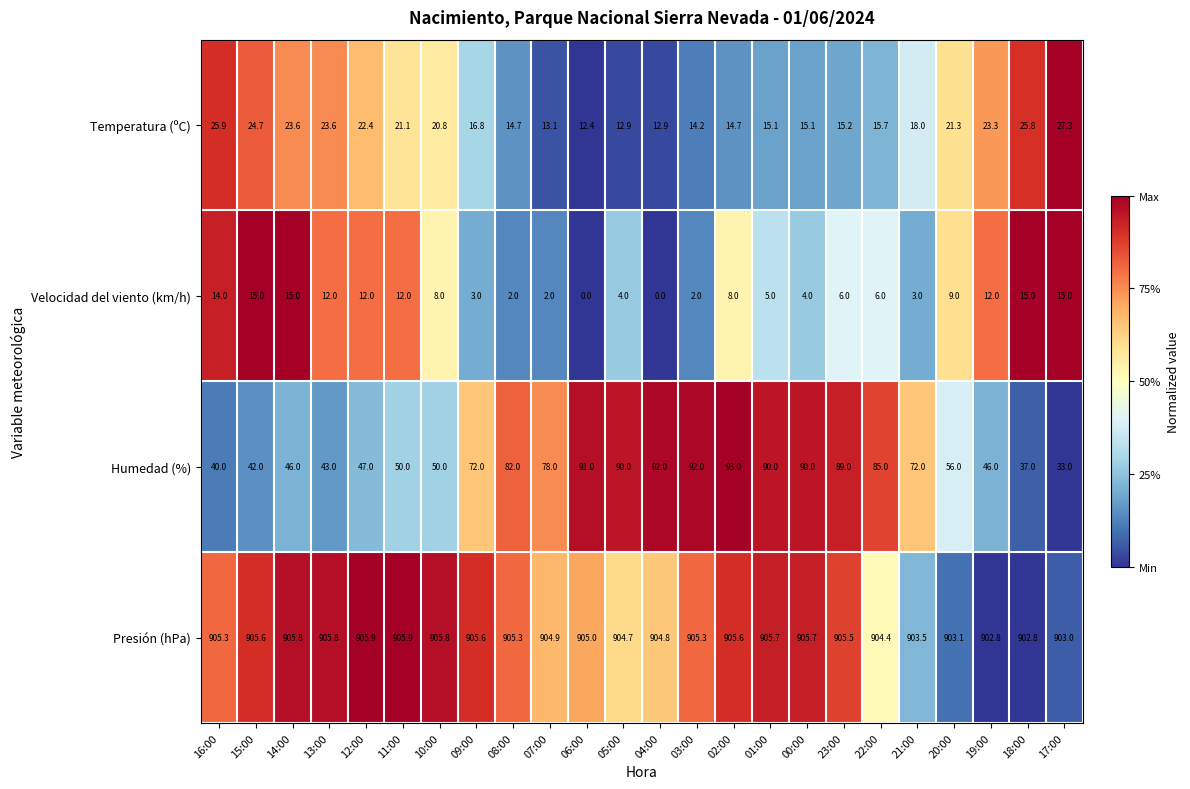

Which series changed the most between 11:00 and 04:00?

Humedad (%)